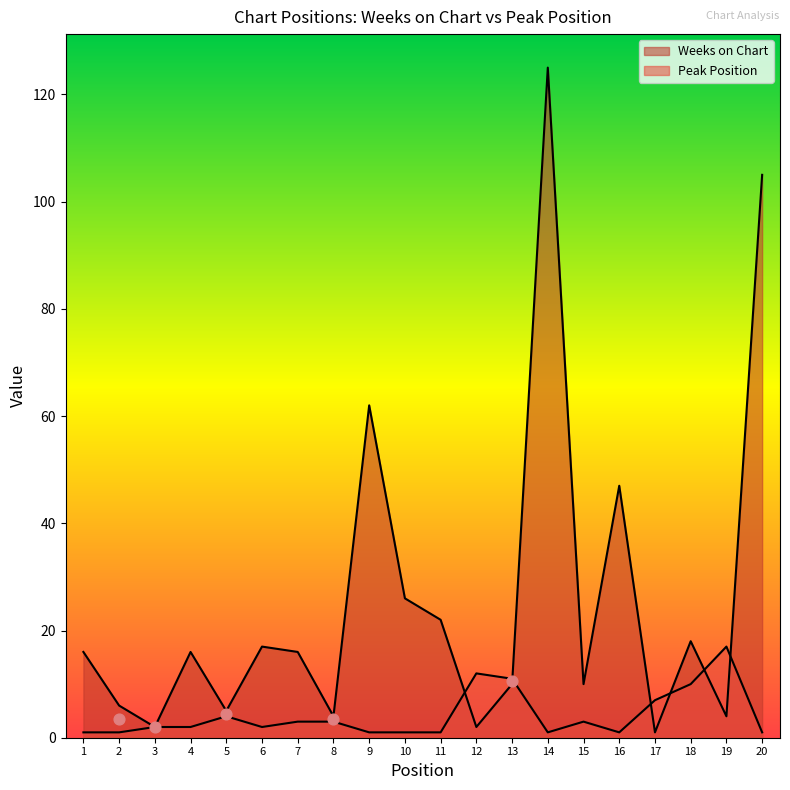

Which series contains the highest Y value?

Weeks on Chart